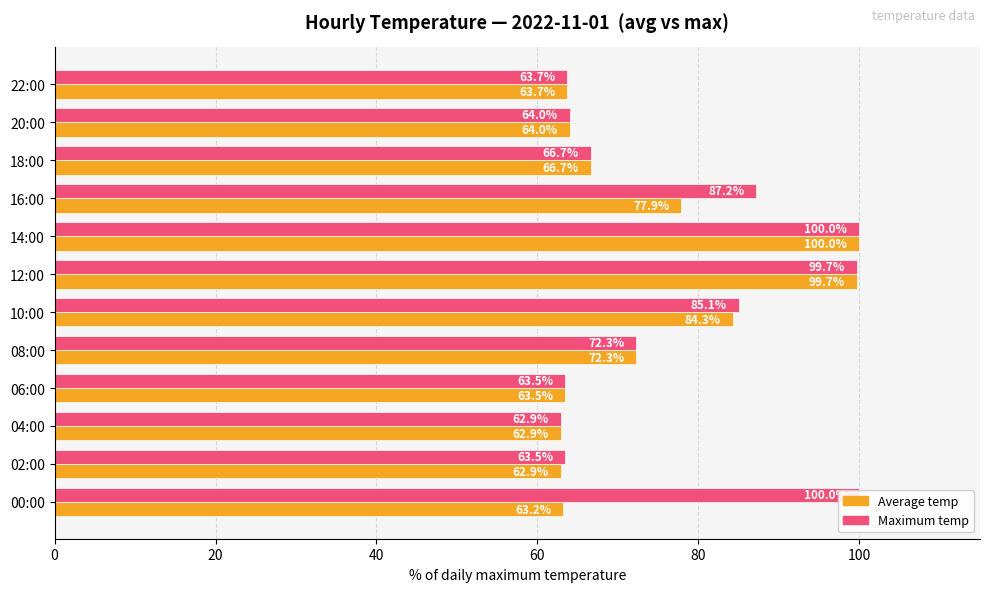

Reading left to right, extract all data points from this chart.

Maximum temp: 100.0	63.5	62.9	63.5	72.3	85.1	99.7	100.0	87.2	66.7	64.0	63.7
Average temp: 63.2	62.9	62.9	63.5	72.3	84.3	99.7	100.0	77.9	66.7	64.0	63.7